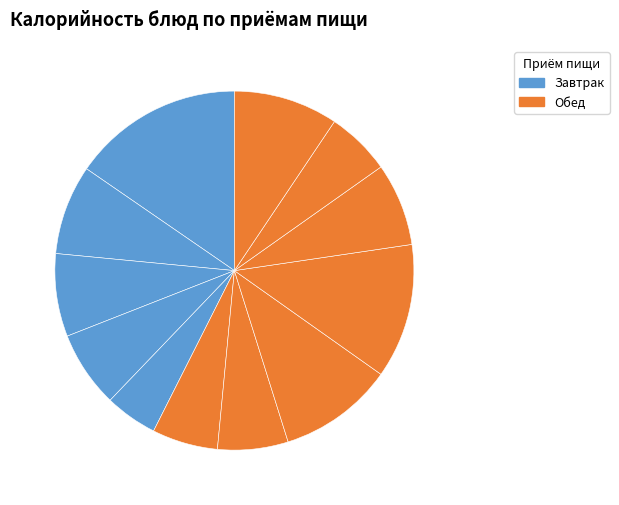

How many segments does this pie chart have?

12